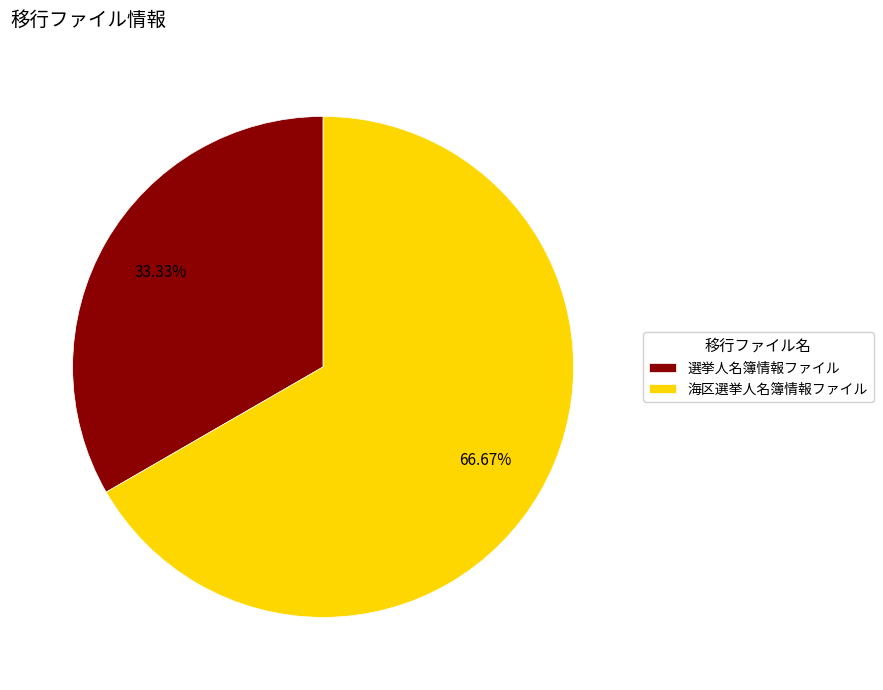

What percentage do 海区選挙人名簿情報ファイル and 選挙人名簿情報ファイル together represent?

100.0%